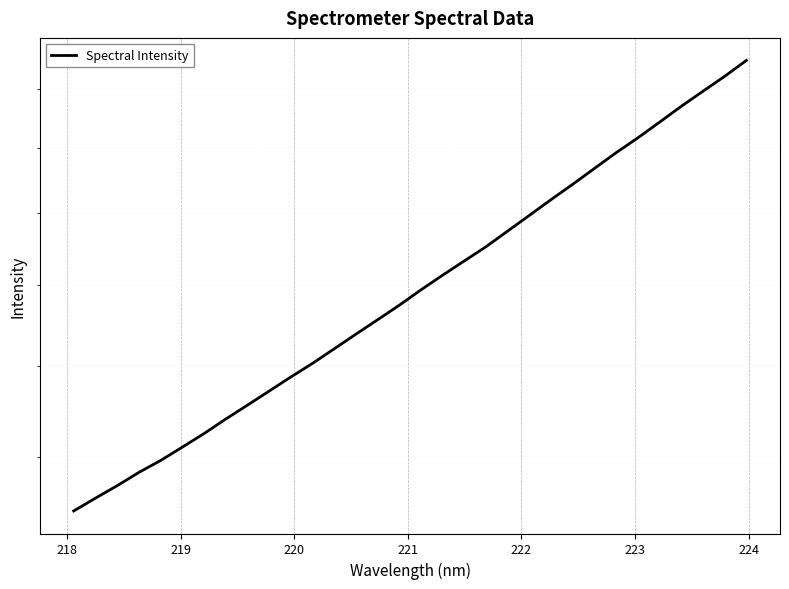

How many lines are shown in the chart?

1